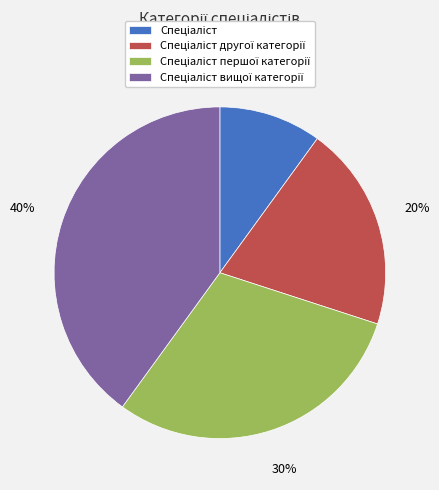

To the nearest percent, what is the average slice percentage?

25%